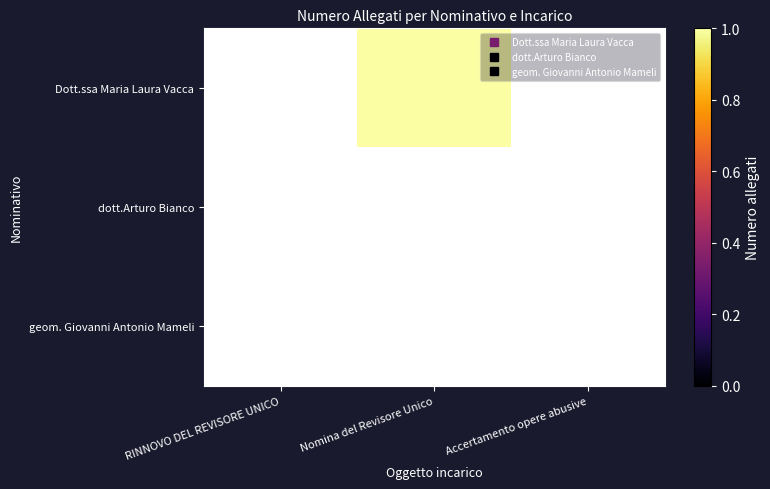

How many data points does each series have?

3